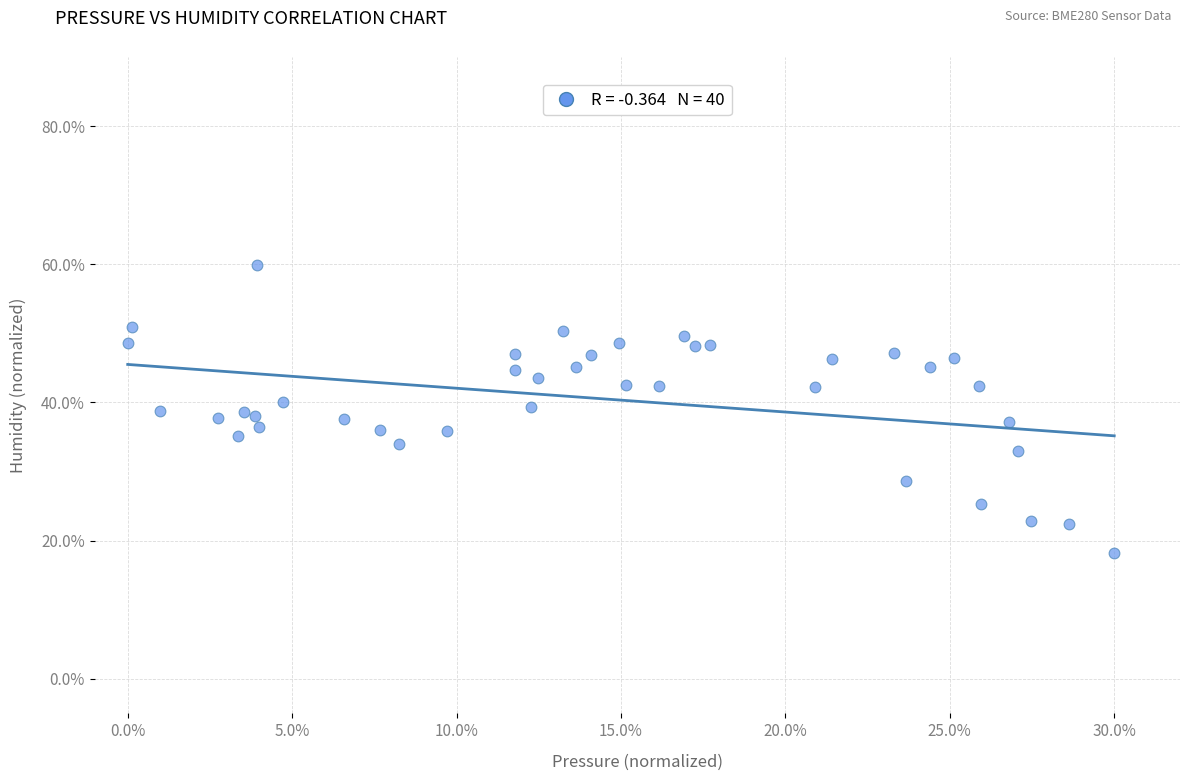

What is the range of X values (max minus min)?

30.0